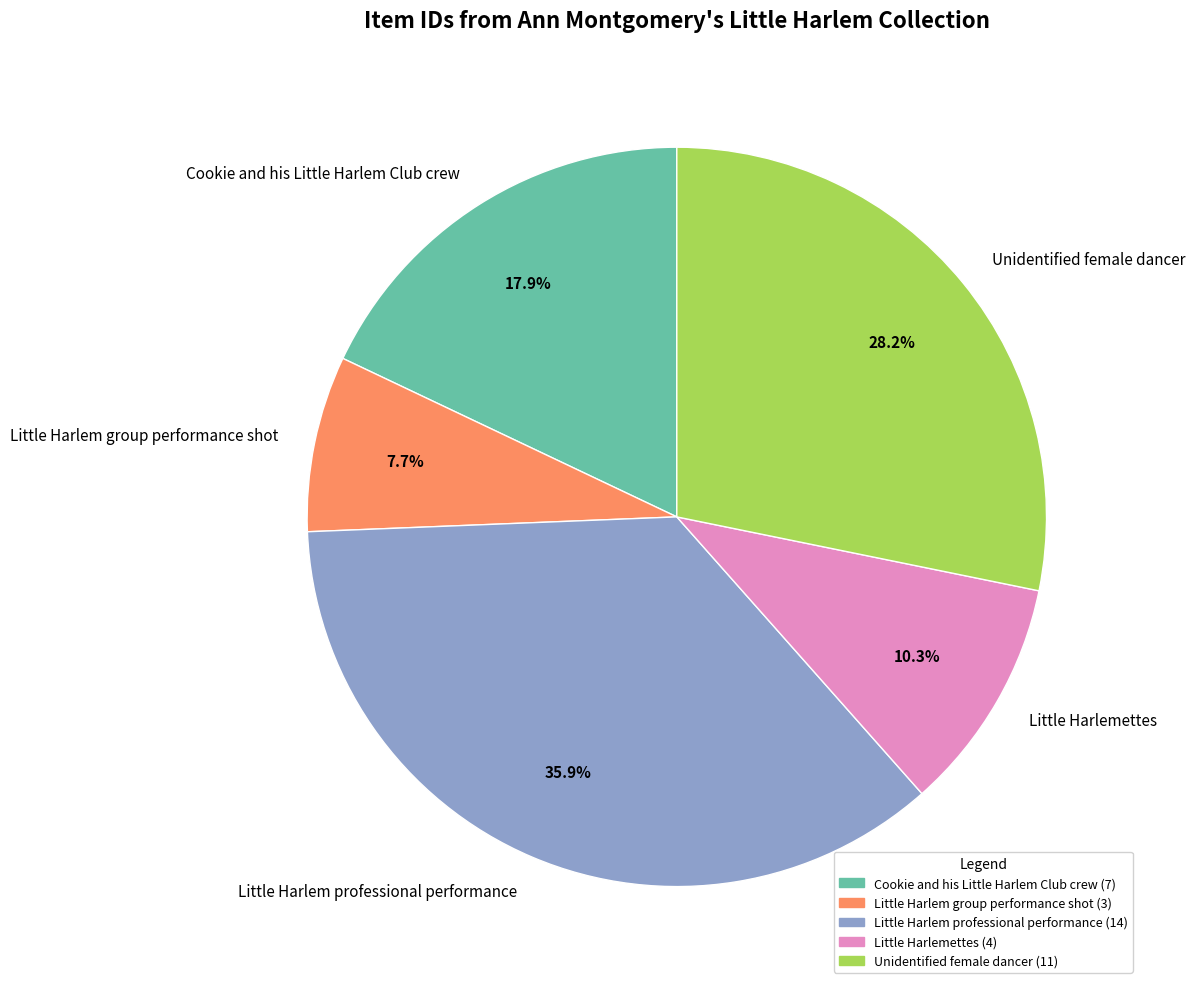

How many segments does this pie chart have?

5